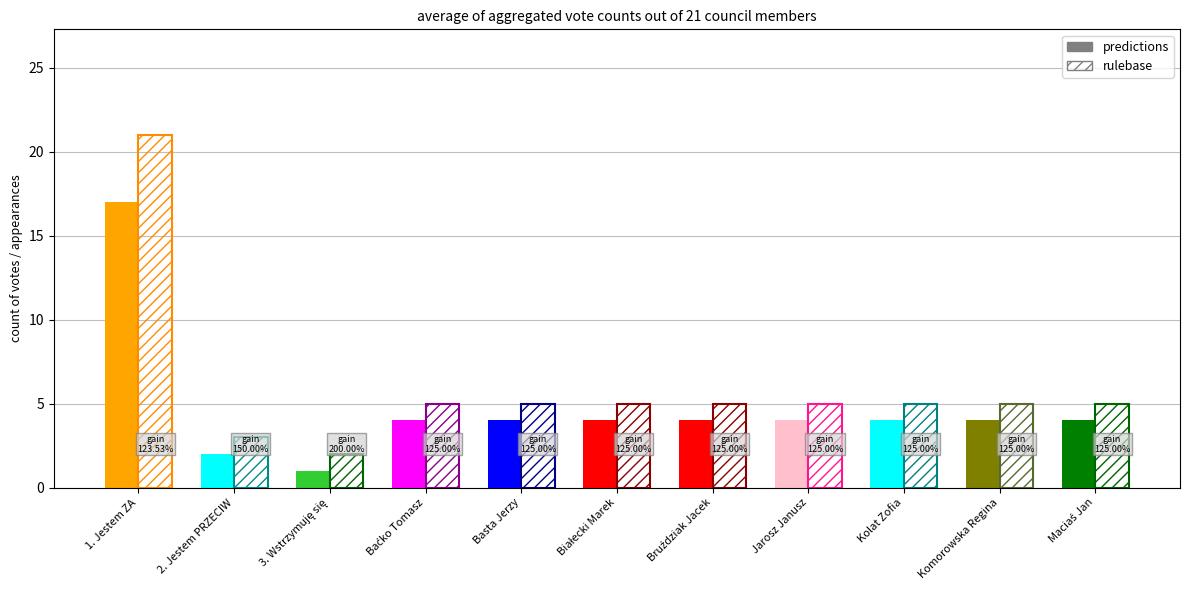

At which label does rulebase reach its peak?

1. Jestem ZA